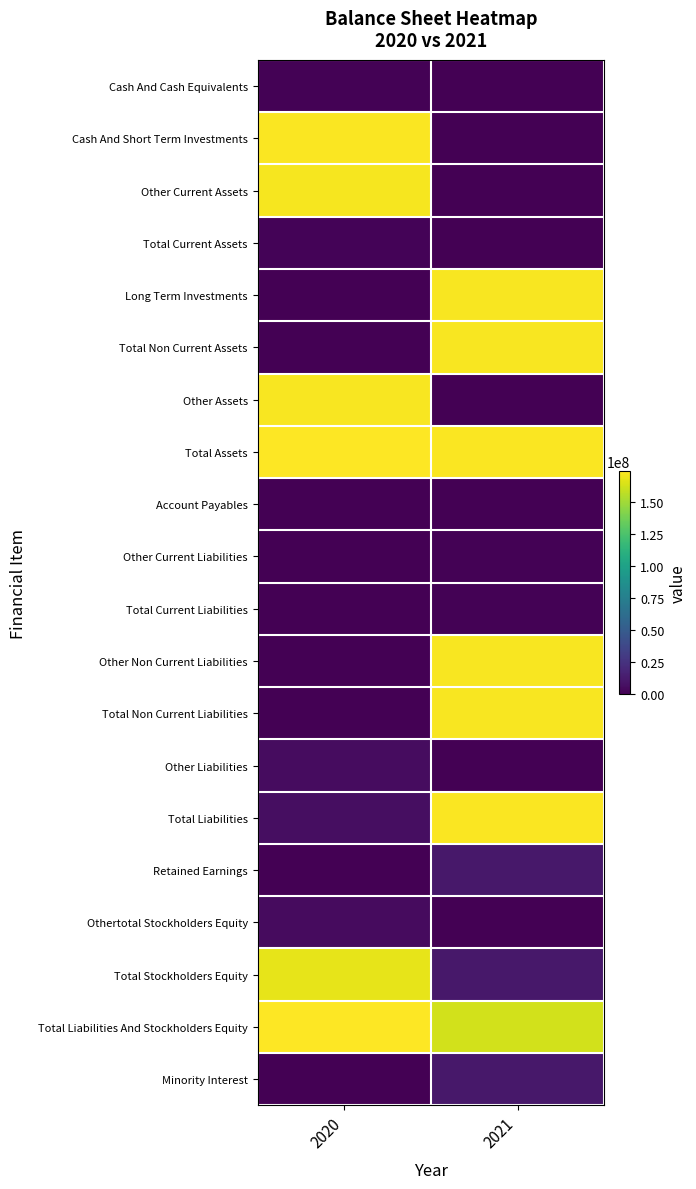

Reading left to right, list all the values displayed in this chart.

Cash And Cash Equivalents: 2020=681243	2021=247444
Cash And Short Term Investments: 2020=173181470	2021=247444
Other Current Assets: 2020=171639542	2021=400482
Total Current Assets: 2020=1541928	2021=647926
Long Term Investments: 2020=0	2021=172536317
Total Non Current Assets: 2020=0	2021=172536317
Other Assets: 2020=172500227	2021=0
Total Assets: 2020=174042155	2021=173184243
Account Payables: 2020=78315	2021=29583
Other Current Liabilities: 2020=370000	2021=813360
Total Current Liabilities: 2020=448315	2021=842943
Other Non Current Liabilities: 2020=0	2021=172341300
Total Non Current Liabilities: 2020=0	2021=172341300
Other Liabilities: 2020=6037500	2021=0
Total Liabilities: 2020=6485815	2021=173184243
Retained Earnings: 2020=0	2021=11322899
Othertotal Stockholders Equity: 2020=5000010	2021=431
Total Stockholders Equity: 2020=167556340	2021=11322468
Total Liabilities And Stockholders Equity: 2020=174042155	2021=161861775
Minority Interest: 2020=0	2021=11322468